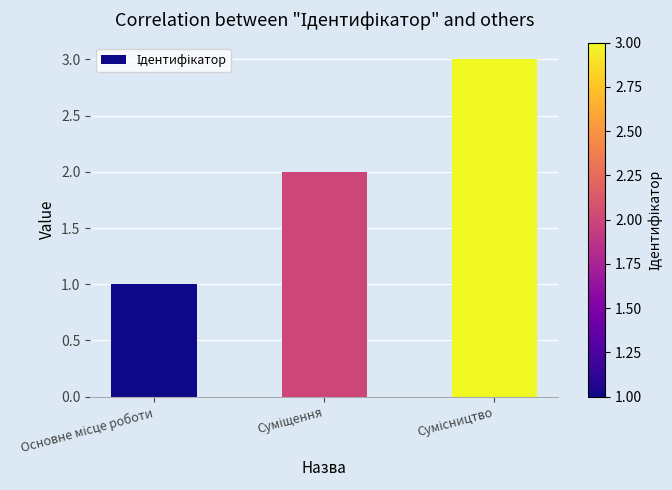

What is the maximum value shown in the chart?

3